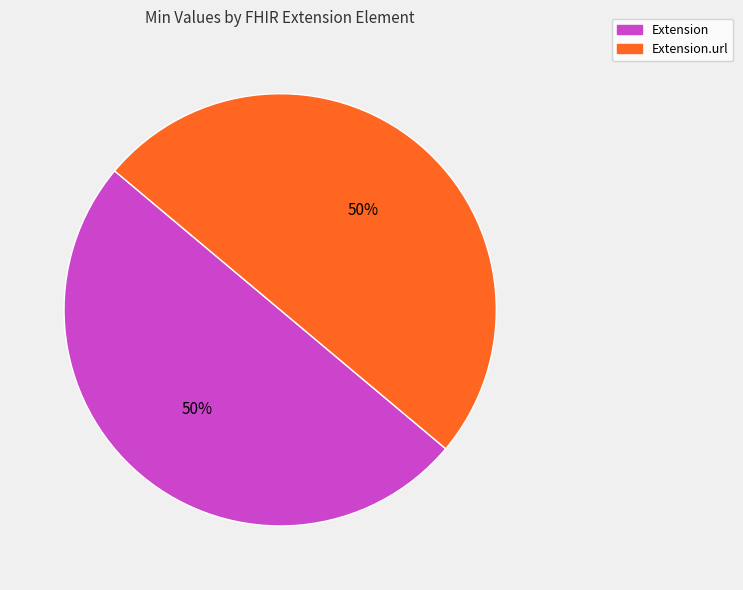

To the nearest percent, what is the average slice percentage?

50%